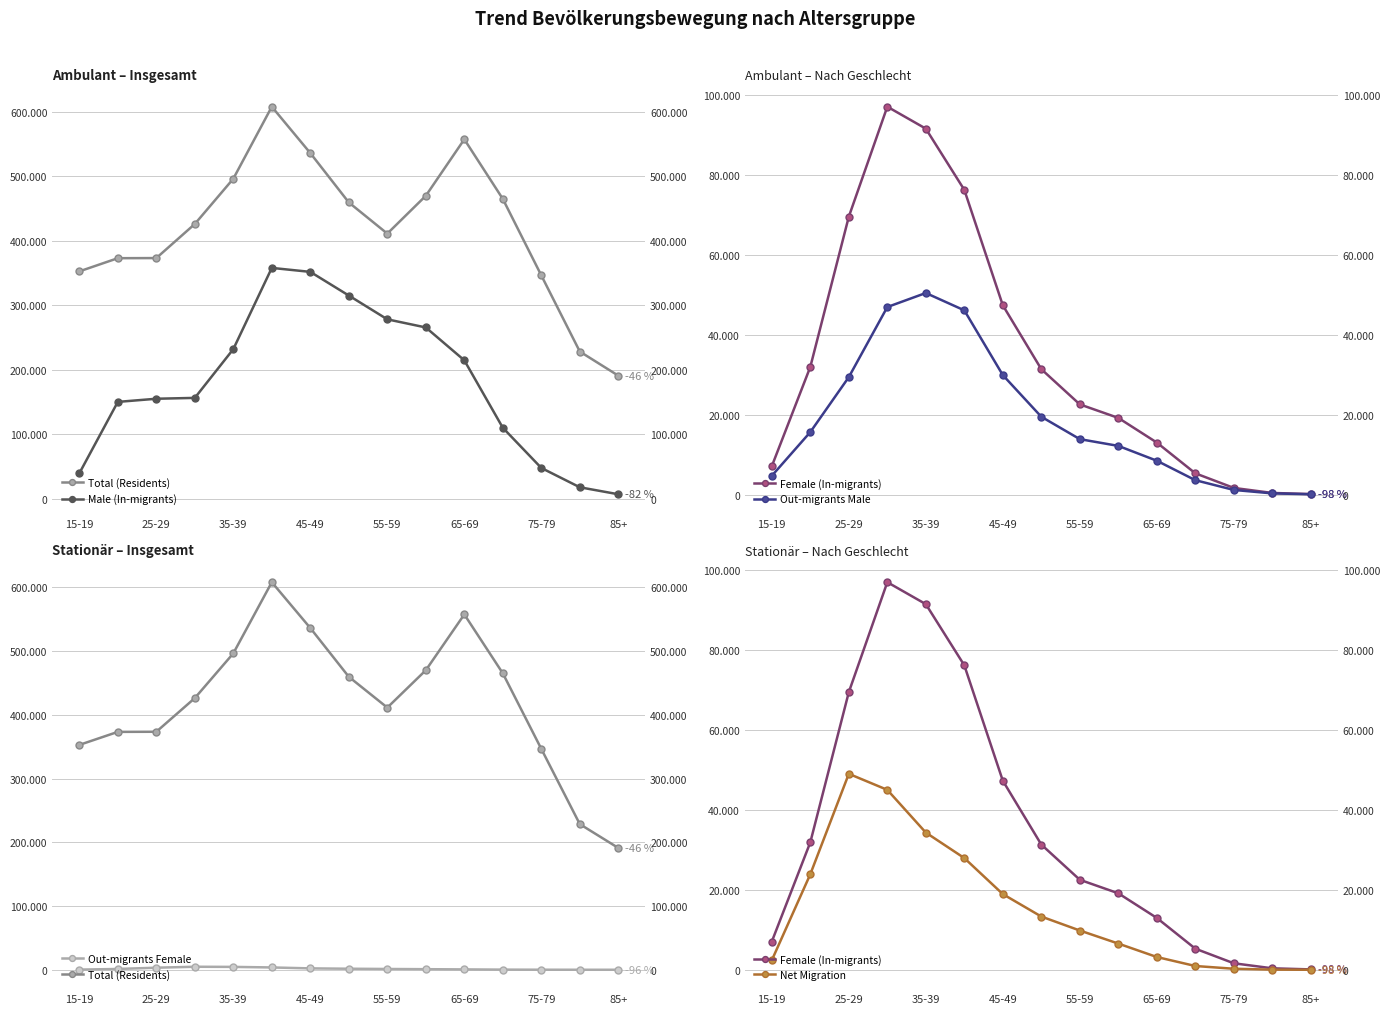

Does the chart display data point markers on the line(s)?

Yes